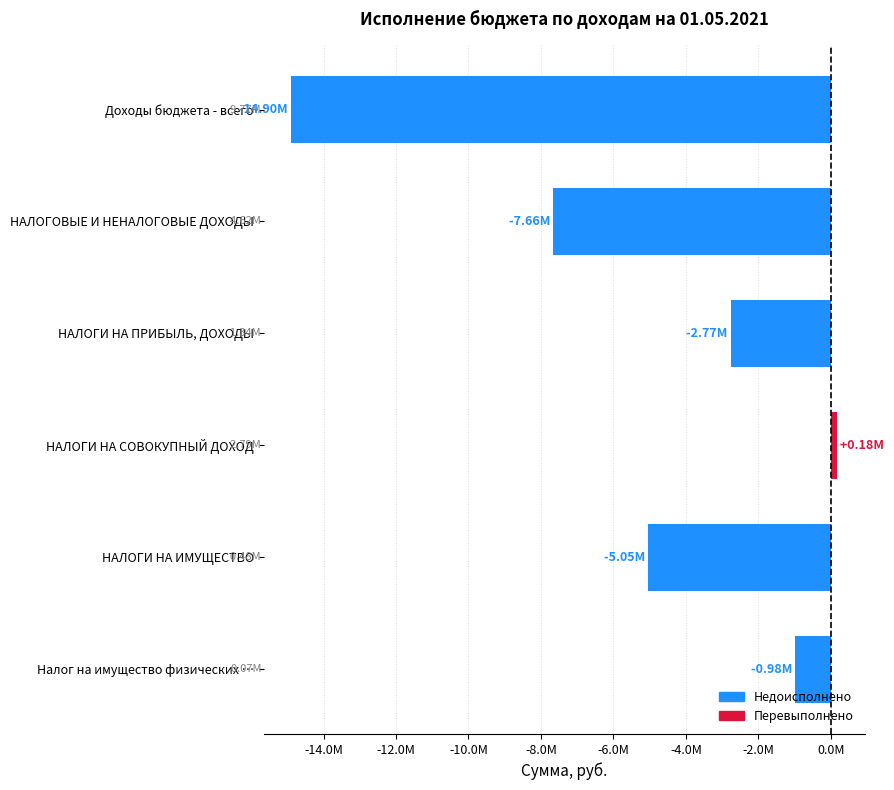

Does the chart contain any negative values?

Yes